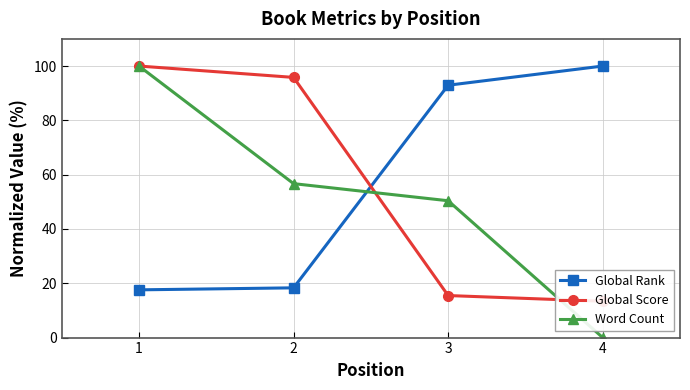

Which series has the widest spread of values?

Word Count